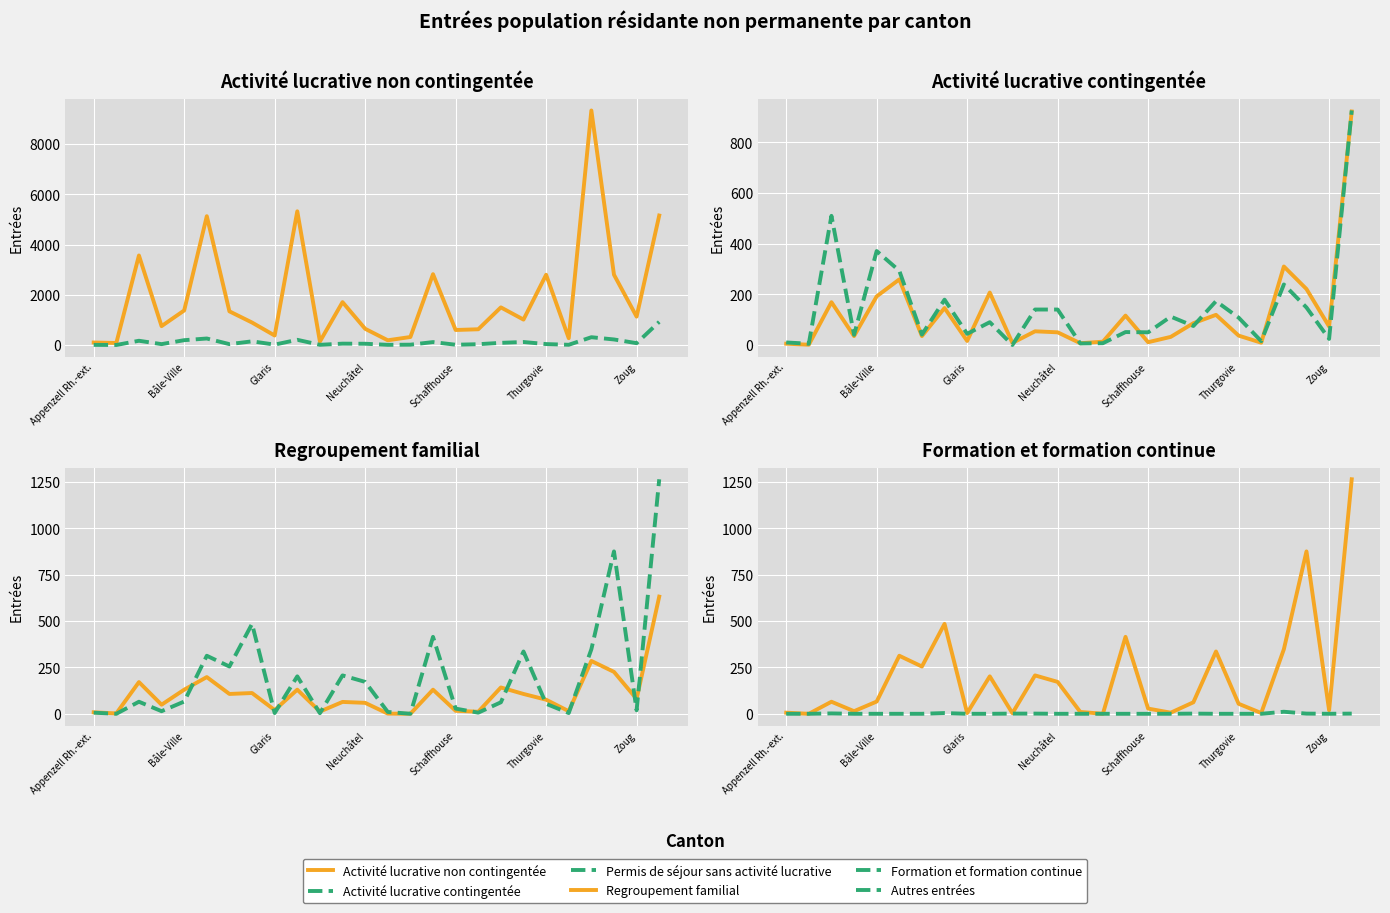

What is the difference between the maximum and minimum values in the Permis de séjour sans activité lucrative series?

926